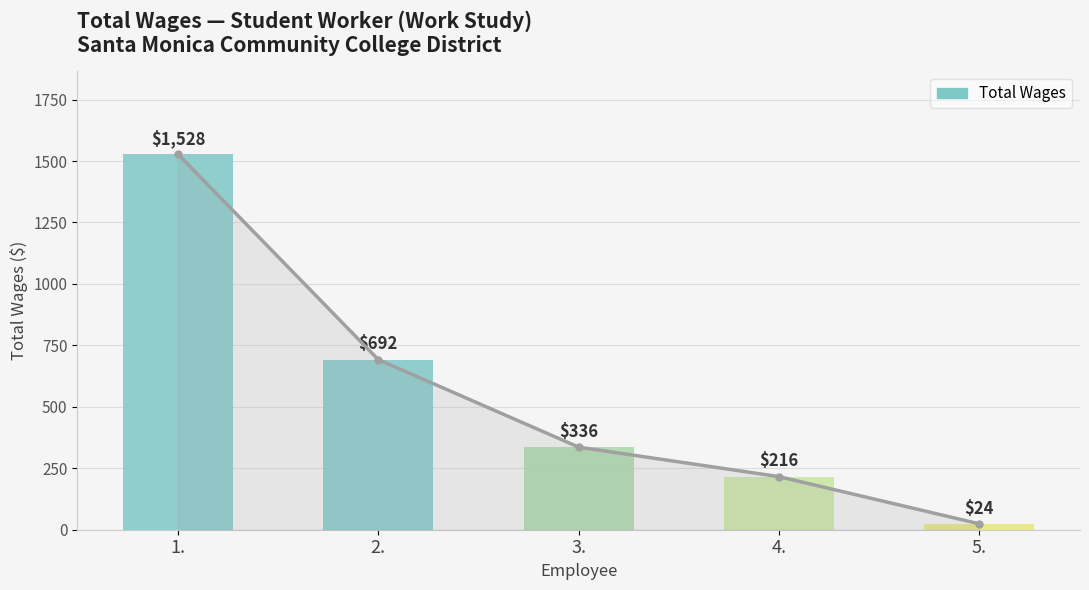

Is it true that the value at 1. is 2498?

False